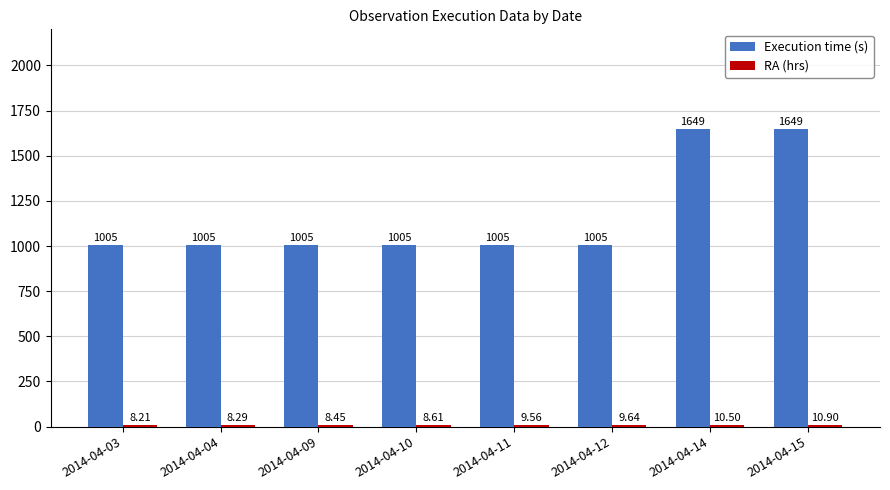

Which series has the largest total across all categories?

Execution time (s)